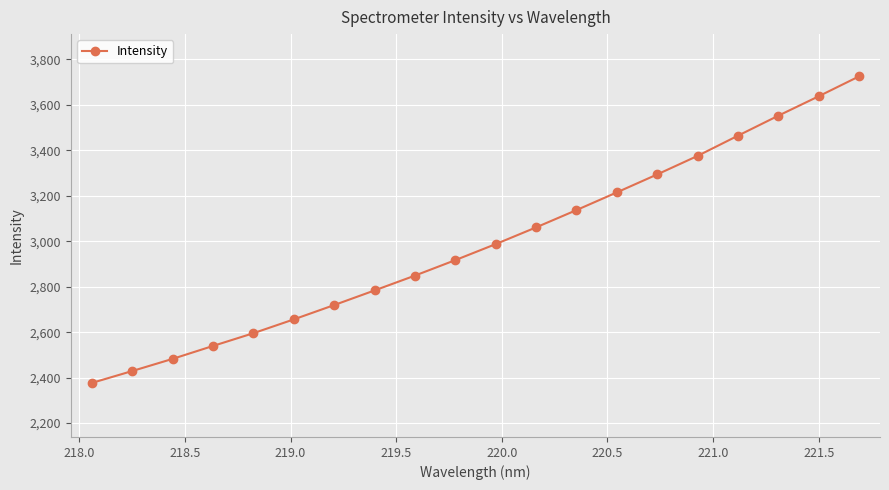

What is the minimum value shown in the chart?

2376.9